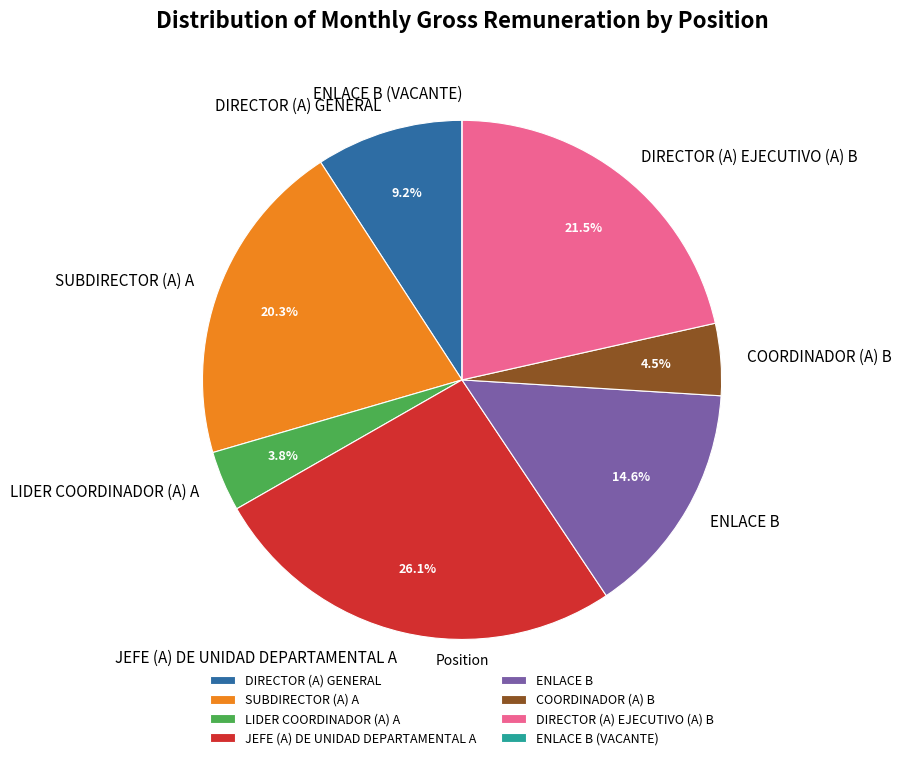

Which slice is the largest?

JEFE (A) DE UNIDAD DEPARTAMENTAL A